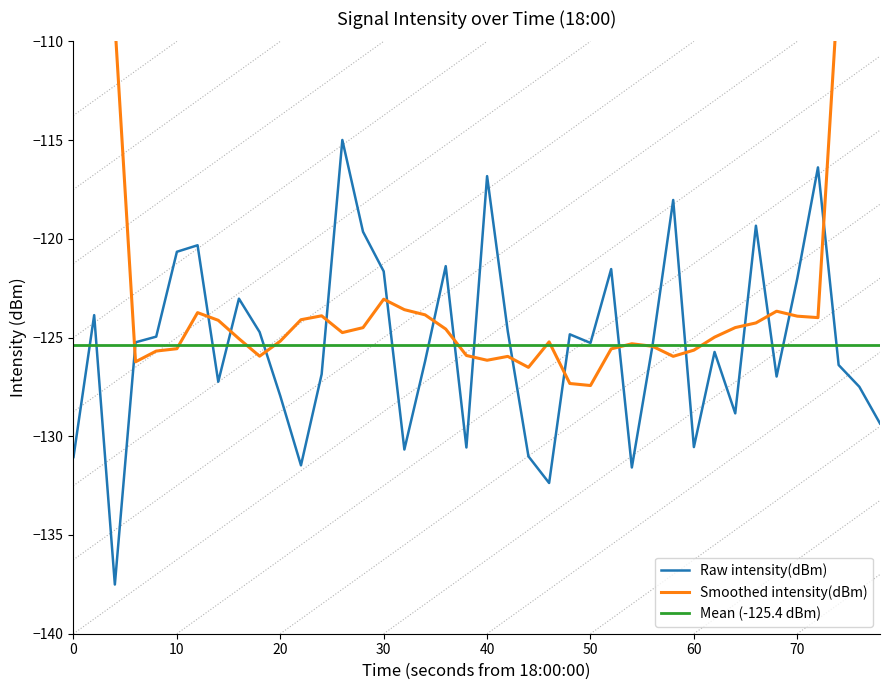

How many points are higher than both their immediate neighbors (excluding endpoints)?

12